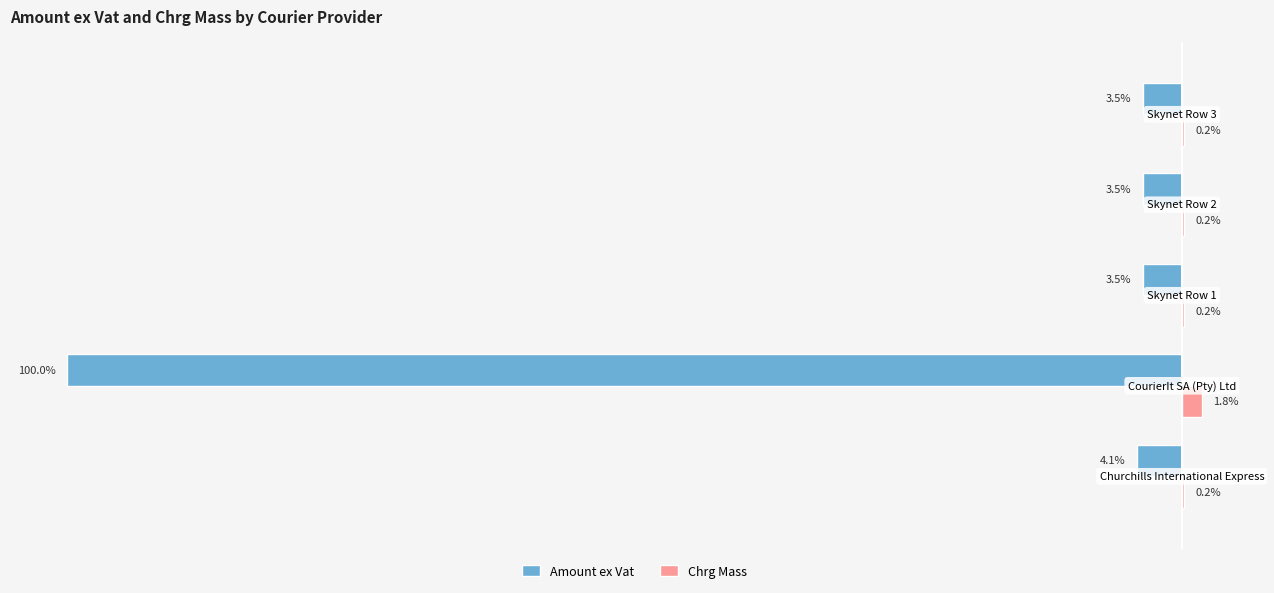

Which series has the largest total across all categories?

Chrg Mass